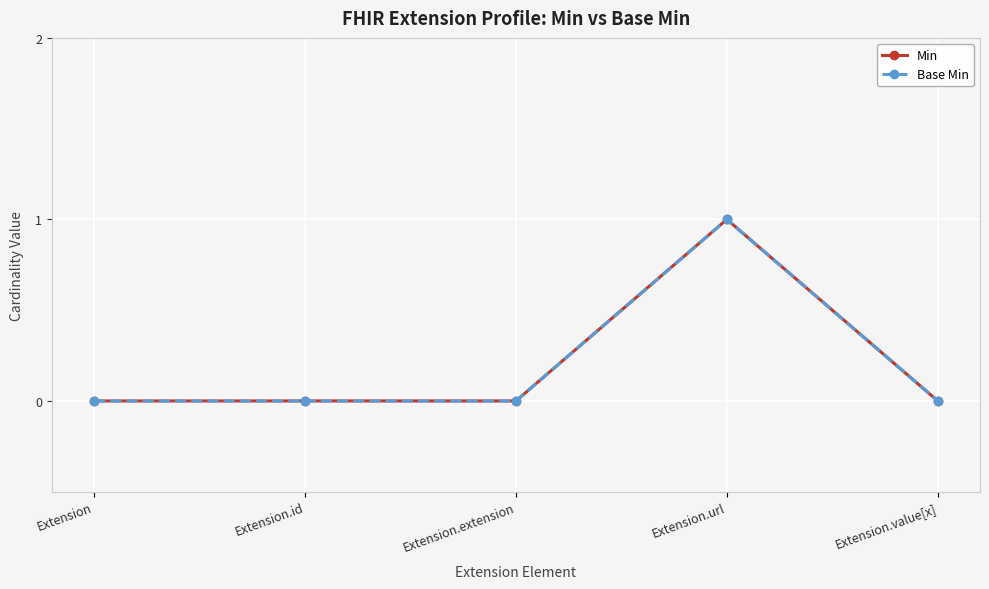

Which series has the largest total across all categories?

Min